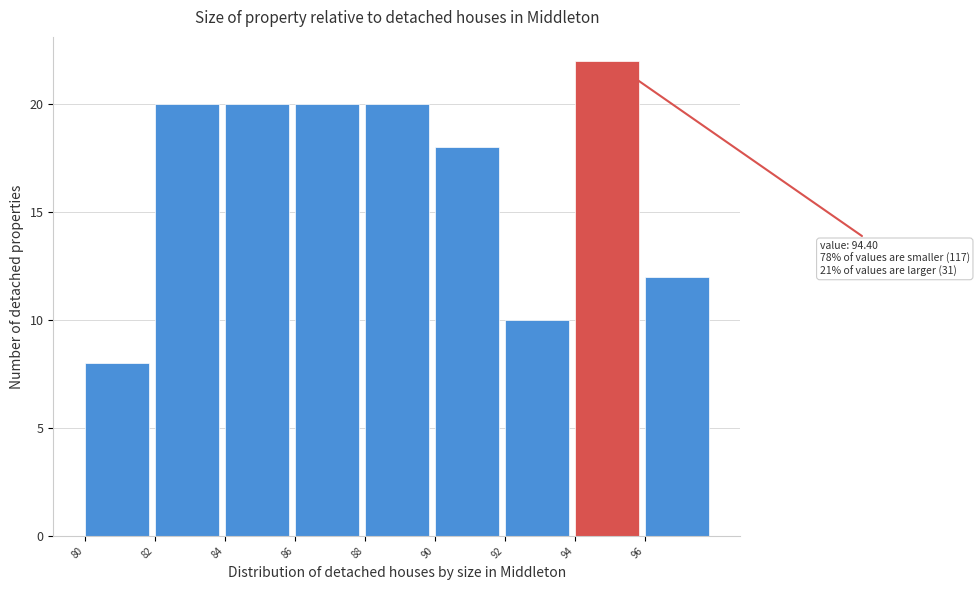

Over which range of the x-axis is the bar tallest?

94 to 96